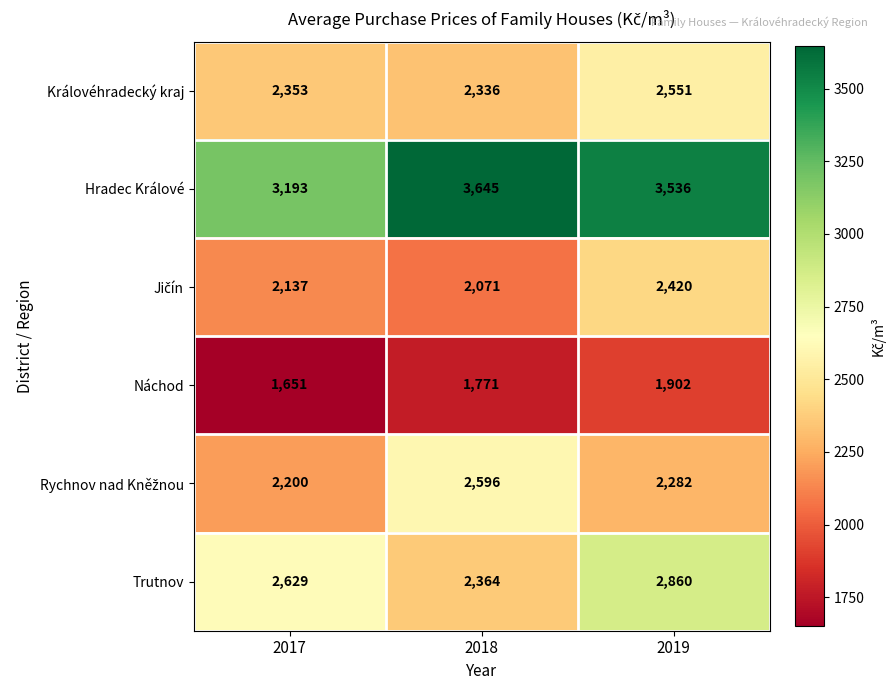

At how many categories does at least one series exceed 2008?

3